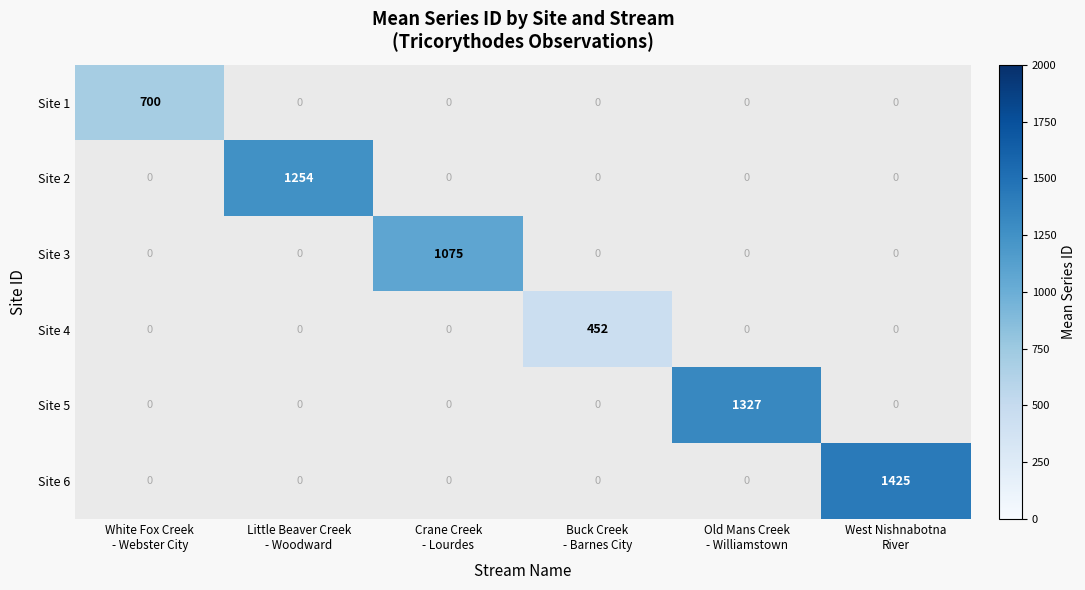

Which series changed the most between Crane Creek
- Lourdes and Old Mans Creek
- Williamstown?

Site 5